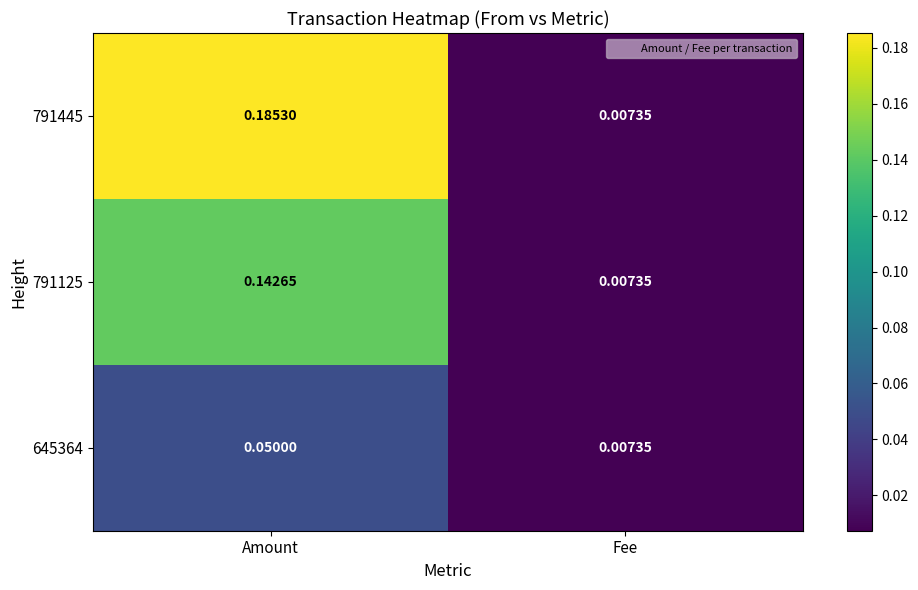

Which series has the largest range (max minus min)?

791445